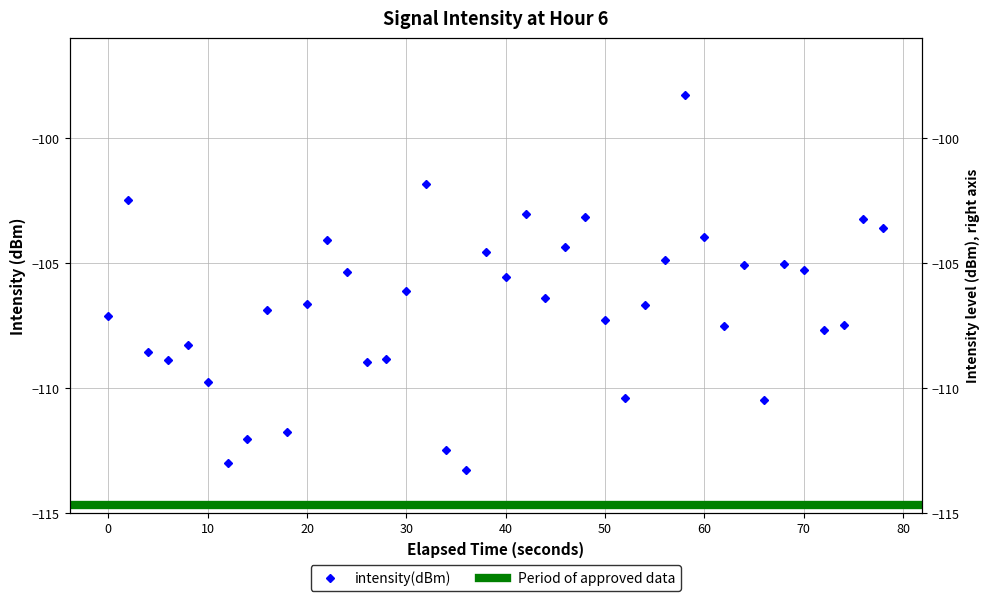

Reading left to right, extract all data points from this chart.

-107.1	-102.5	-108.6	-108.9	-108.3	-109.8	-113.0	-112.1	-106.9	-111.8	-106.6	-104.1	-105.4	-109.0	-108.9	-106.1	-101.9	-112.5	-113.3	-104.6	-105.6	-103.0	-106.4	-104.4	-103.2	-107.3	-110.4	-106.7	-104.9	-98.3	-104.0	-107.5	-105.1	-110.5	-105.1	-105.3	-107.7	-107.5	-103.2	-103.6